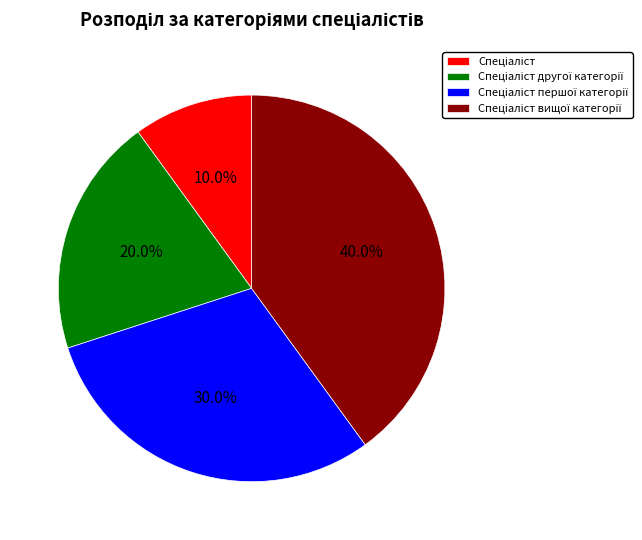

Is there a majority slice in this chart?

No